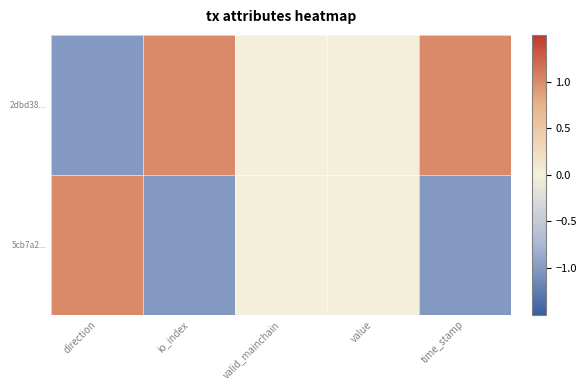

At valid_mainchain, list the series in order from smallest to largest.

2dbd38..., 5cb7a2...